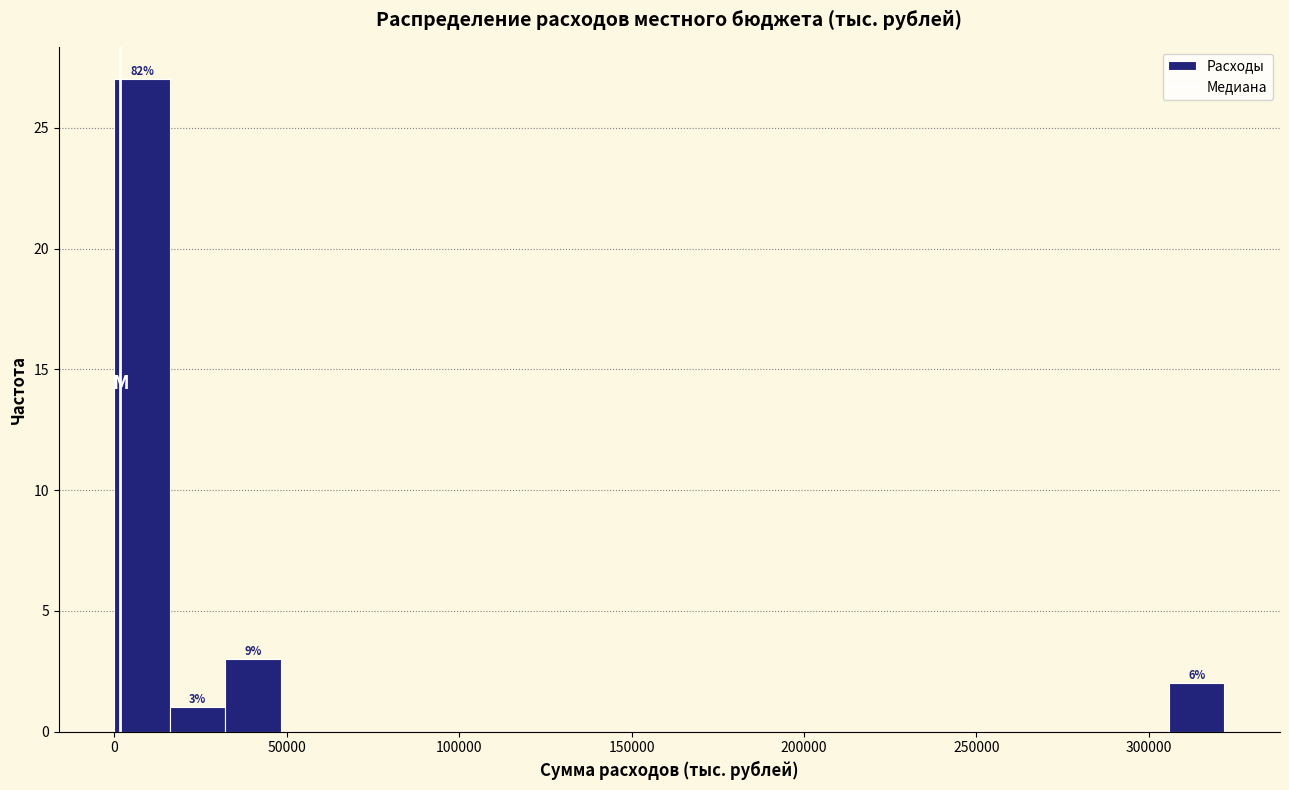

Around what value on the x-axis is the tallest bar? Give the approximate position of its centre, as read against the axis.

10000